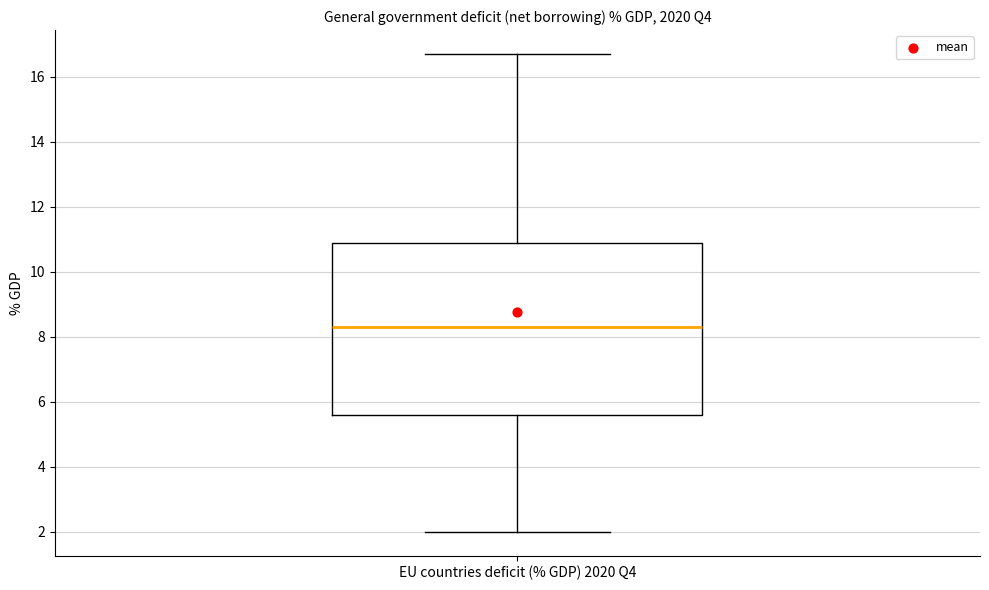

Where is the upper edge of the box for EU countries deficit (% GDP) 2020 Q4 on the y-axis? The values are not printed on the chart, so give them approximately, as read against the axis.

11.0